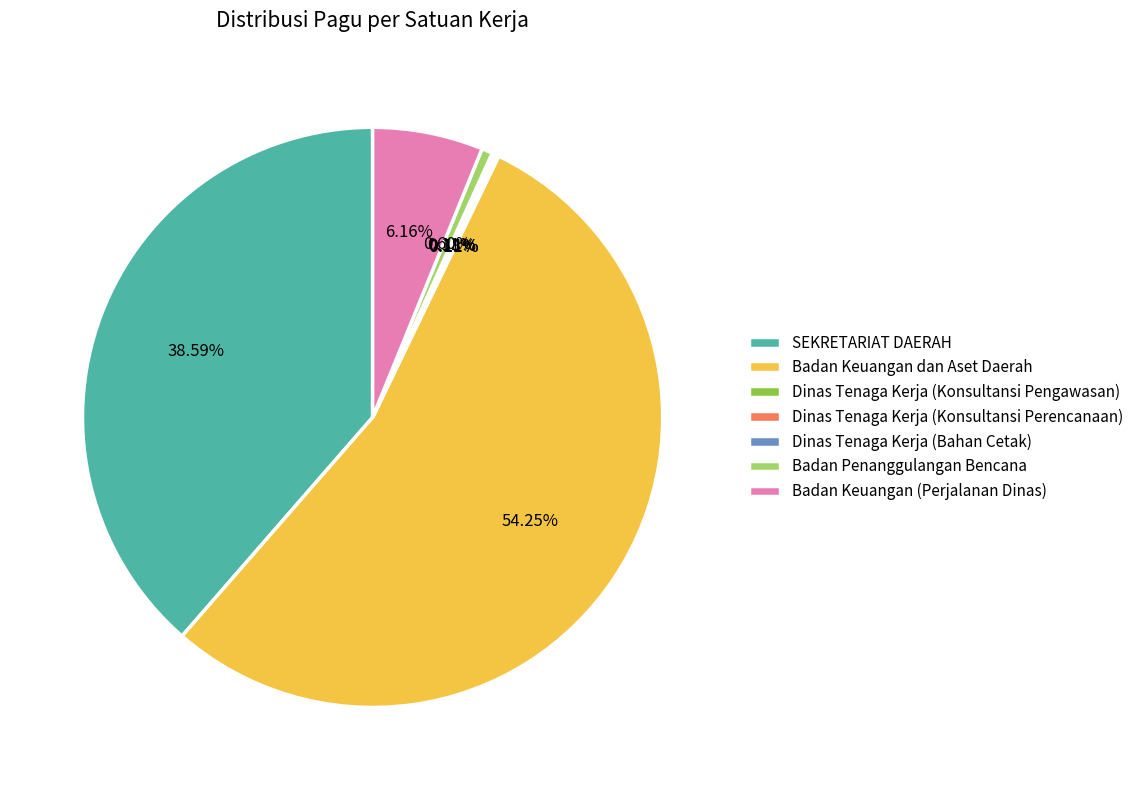

Is there any slice that represents more than half of the pie?

Yes